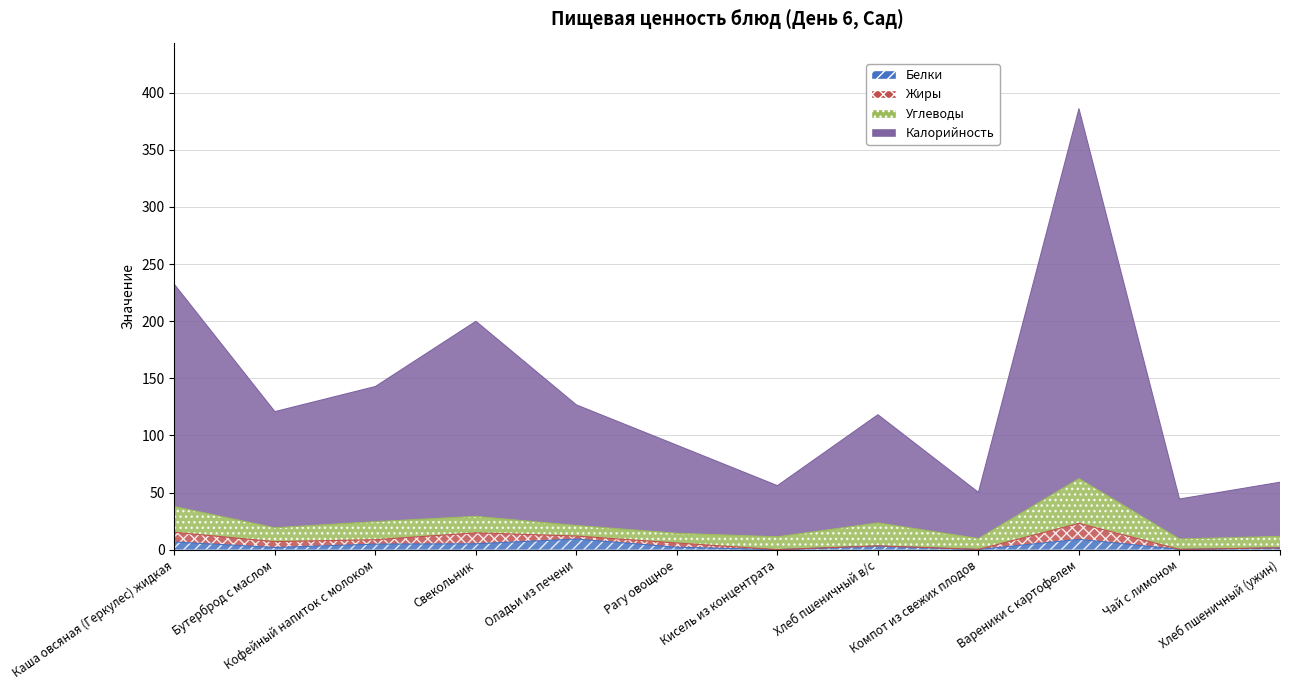

At which category does Калорийность reach its first local peak?

Свекольник